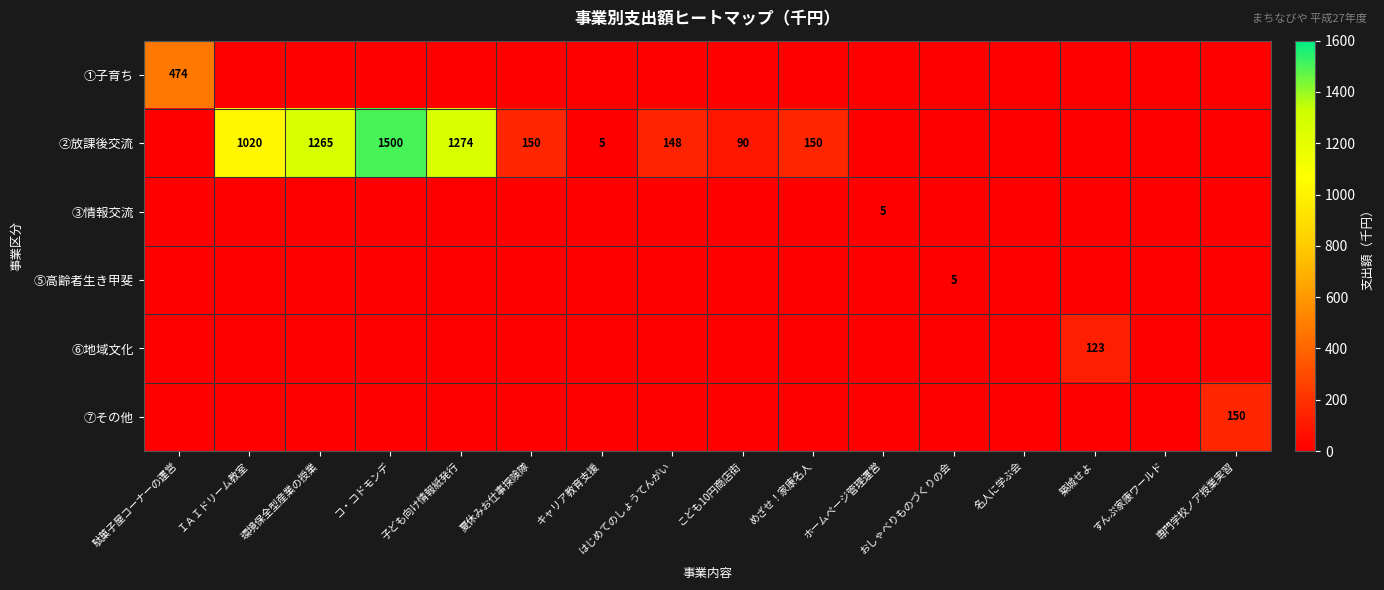

What is the difference between the highest and lowest values at 子ども向け情報紙発行?

1274